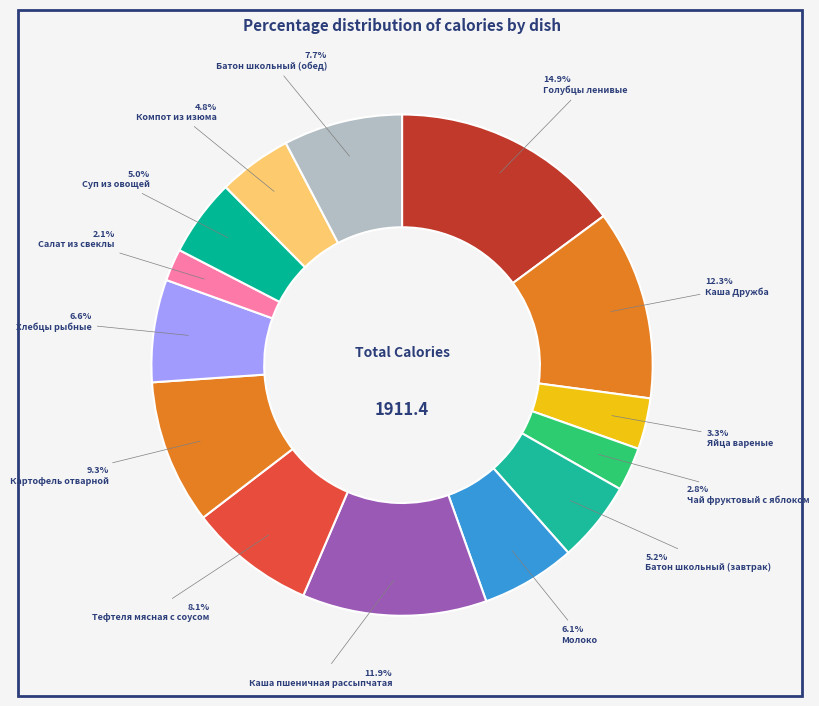

How many segments does this pie chart have?

14